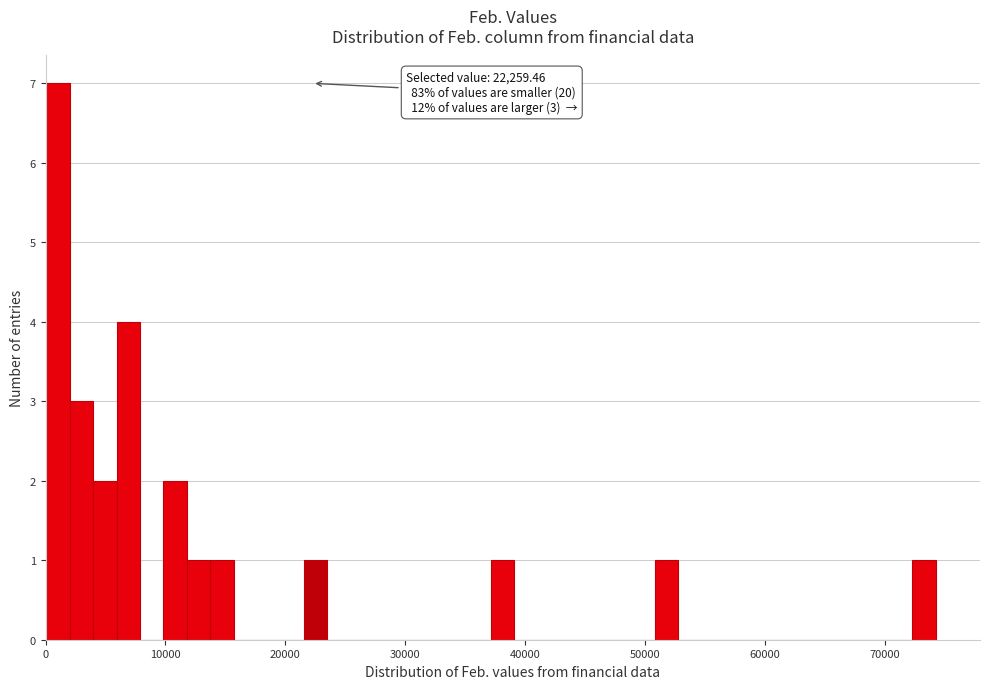

Read against the x-axis, roughly where is the centre of the tallest bar?

1000